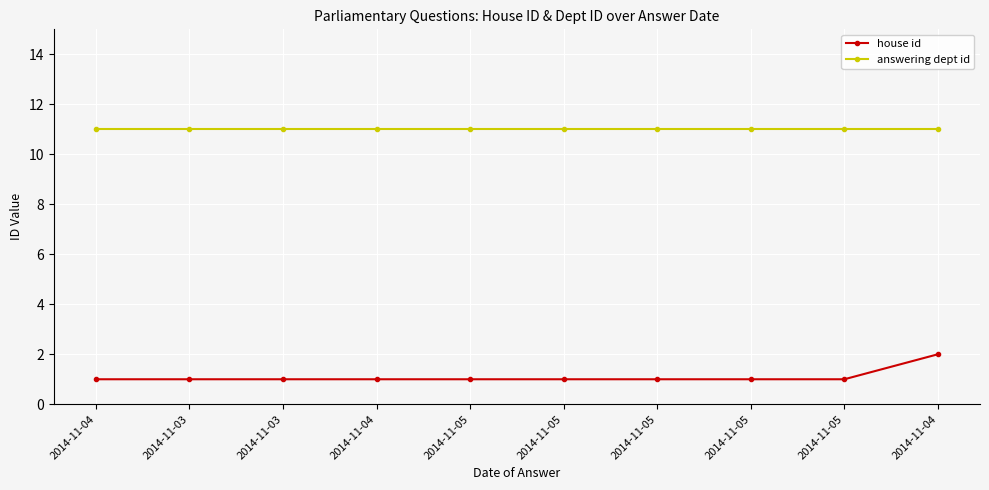

What are all the series names shown in the legend?

house id, answering dept id